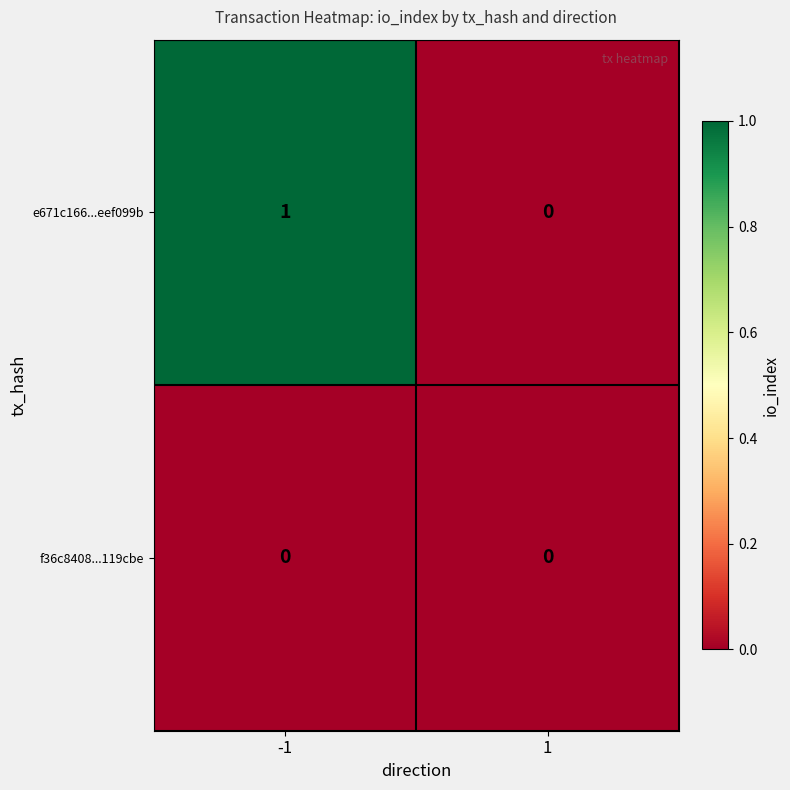

Which label corresponds to the largest value in the chart?

-1